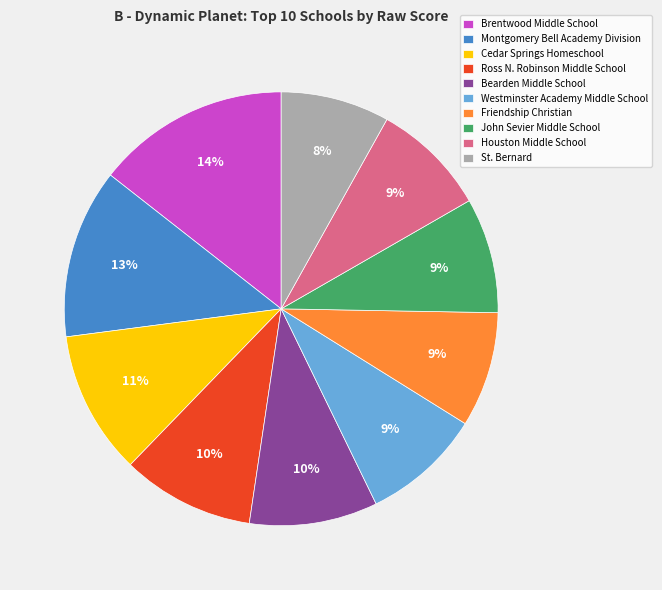

Which category has the biggest portion of the pie?

Brentwood Middle School